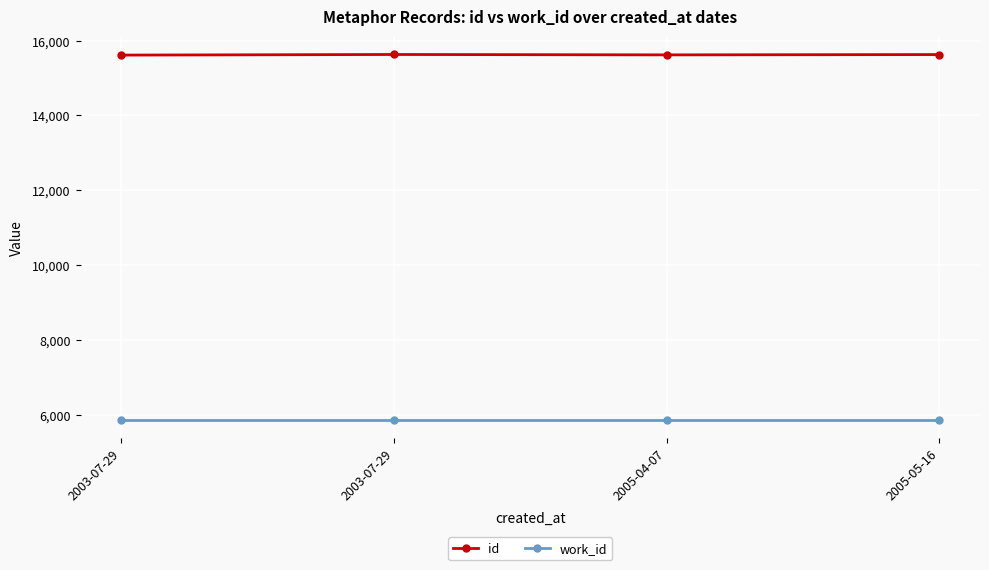

List the series in order of their overall mean, highest first.

id, work_id